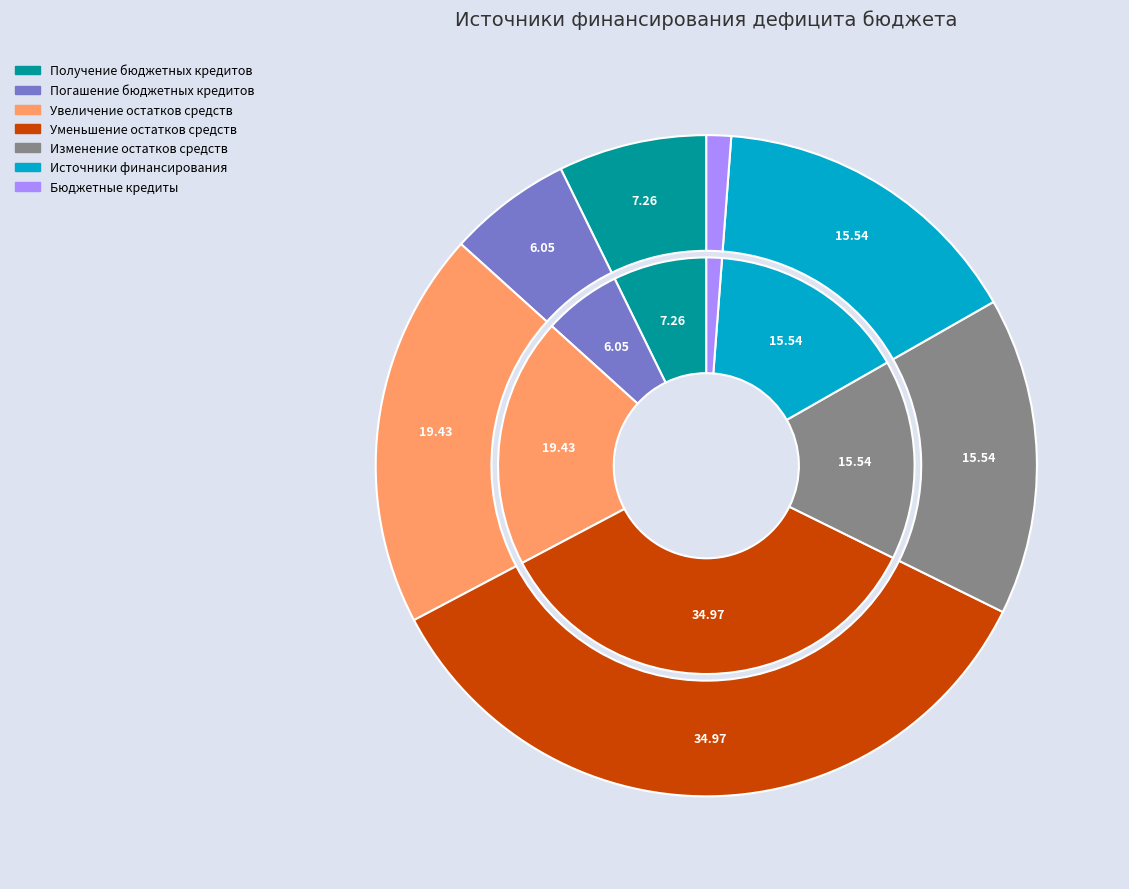

What is the largest slice in the pie chart?

Уменьшение остатков средств